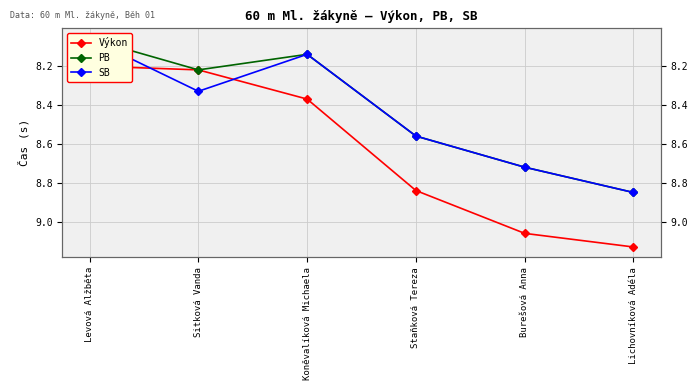

Is this an area chart (filled region under the line)?

No